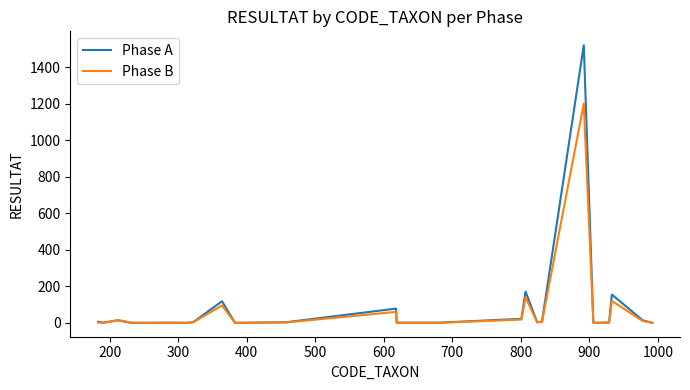

What is the maximum value shown in the chart?

1520